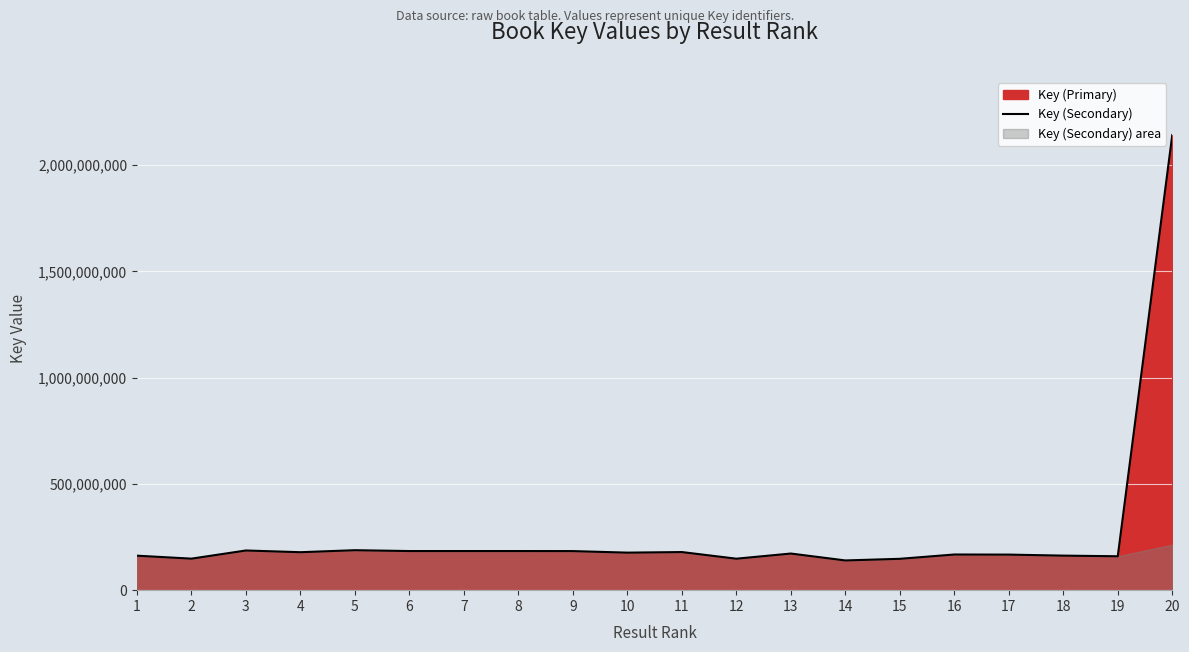

What is the approximate value at 5?

188153789